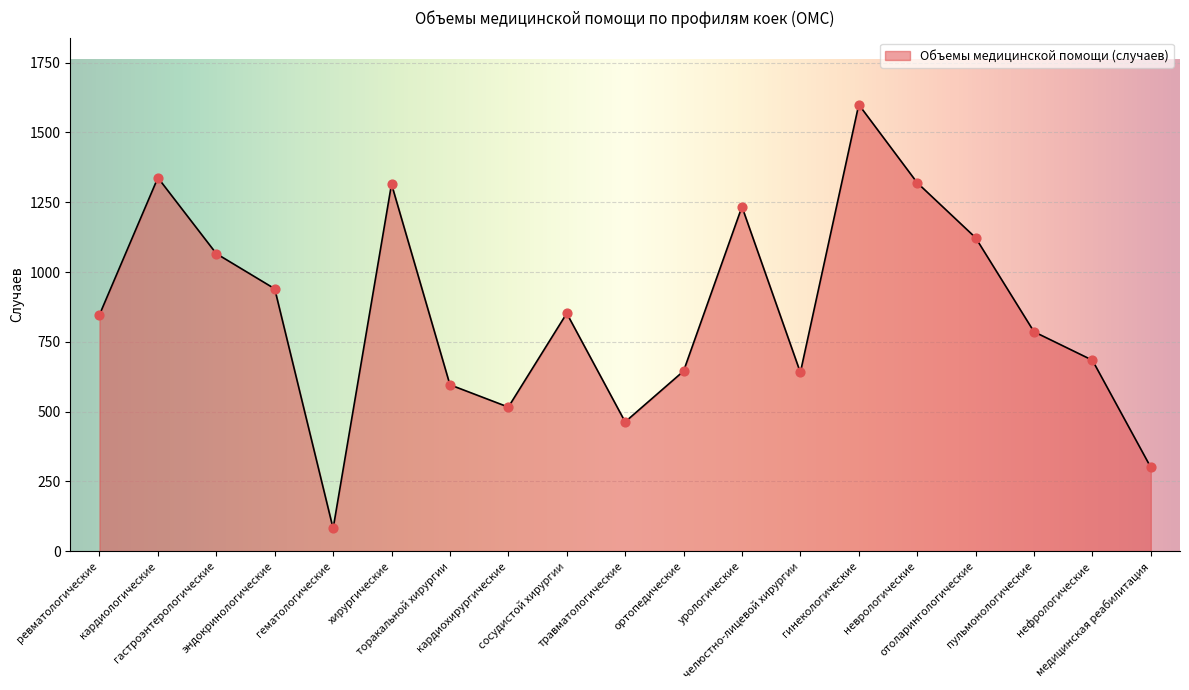

What is the ratio of the value at отоларингологические to the value at гинекологические?

0.7